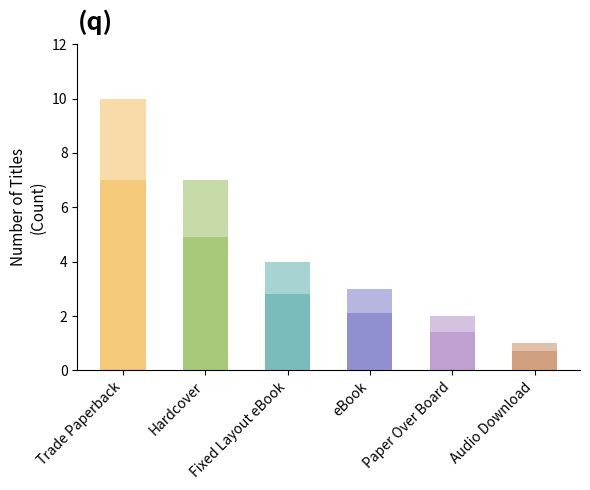

Reading left to right, what are all the values shown in this chart?

Trade Paperback=10	Hardcover=7	Fixed Layout eBook=4	eBook=3	Paper Over Board=2	Audio Download=1